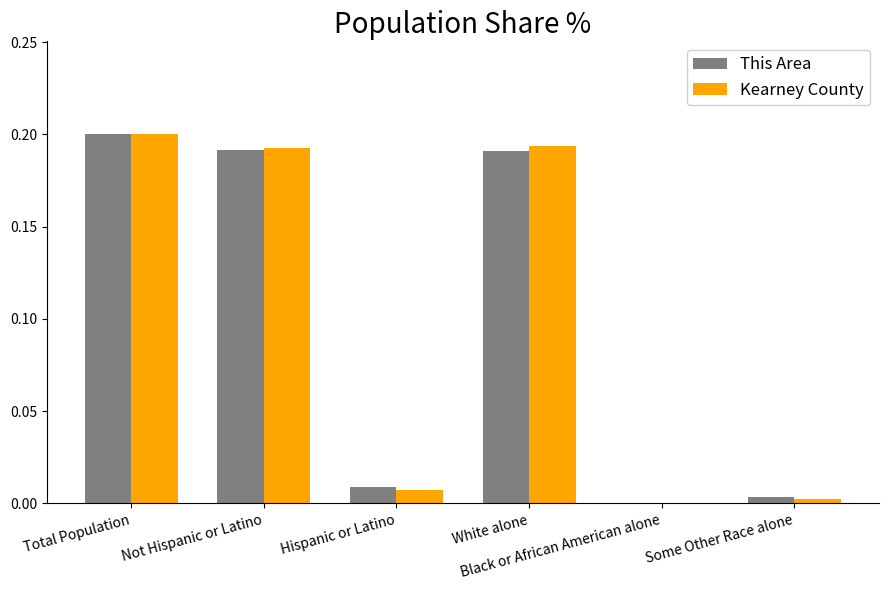

What is the sum of all Kearney County values?

0.6